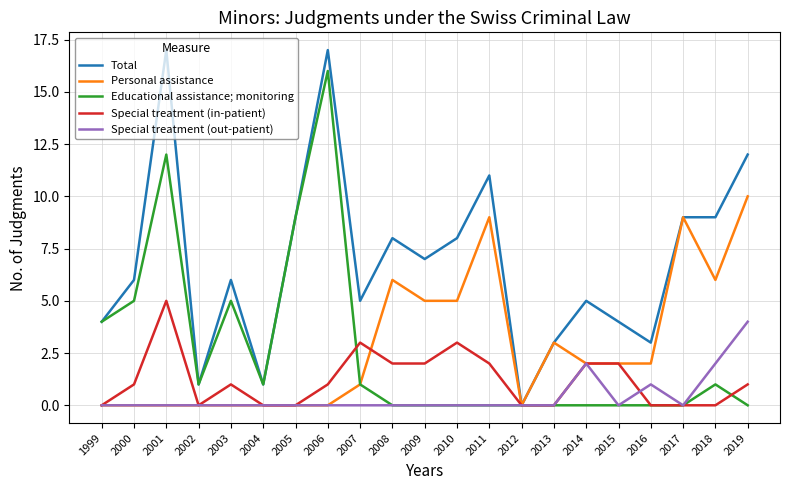

What is the maximum value for Total?

17